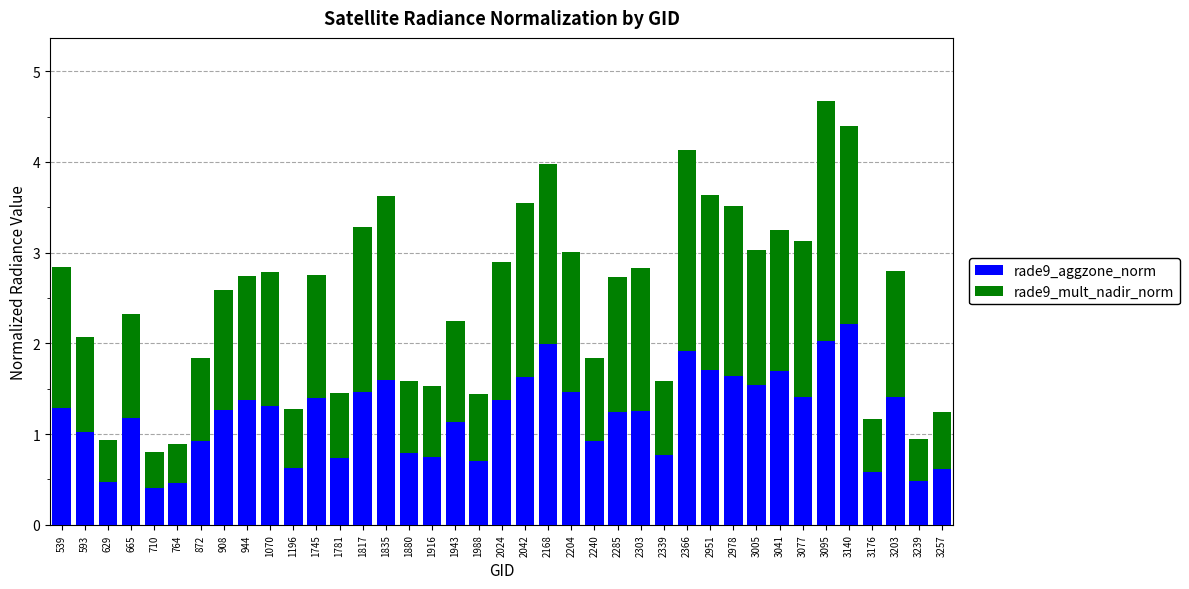

The value of rade9_aggzone_norm at 1745 is 1.4. True or false?

True